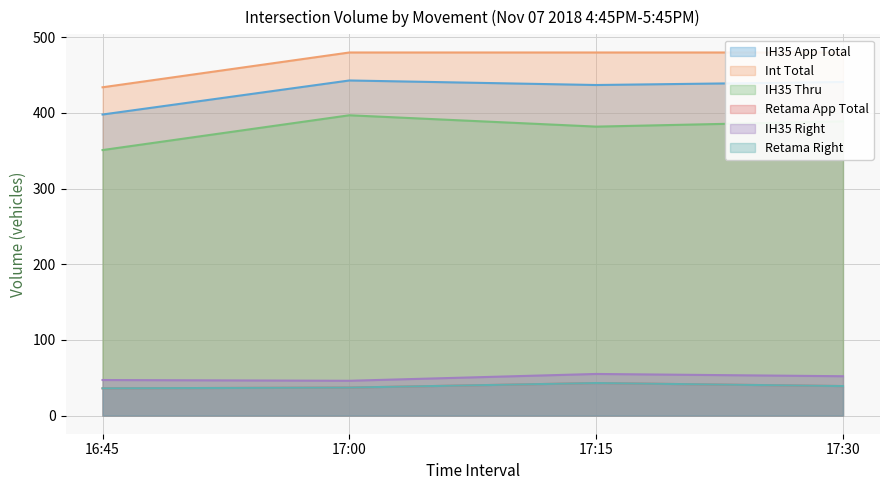

True or false: Retama App Total has a value of 54 at 17:30.

False